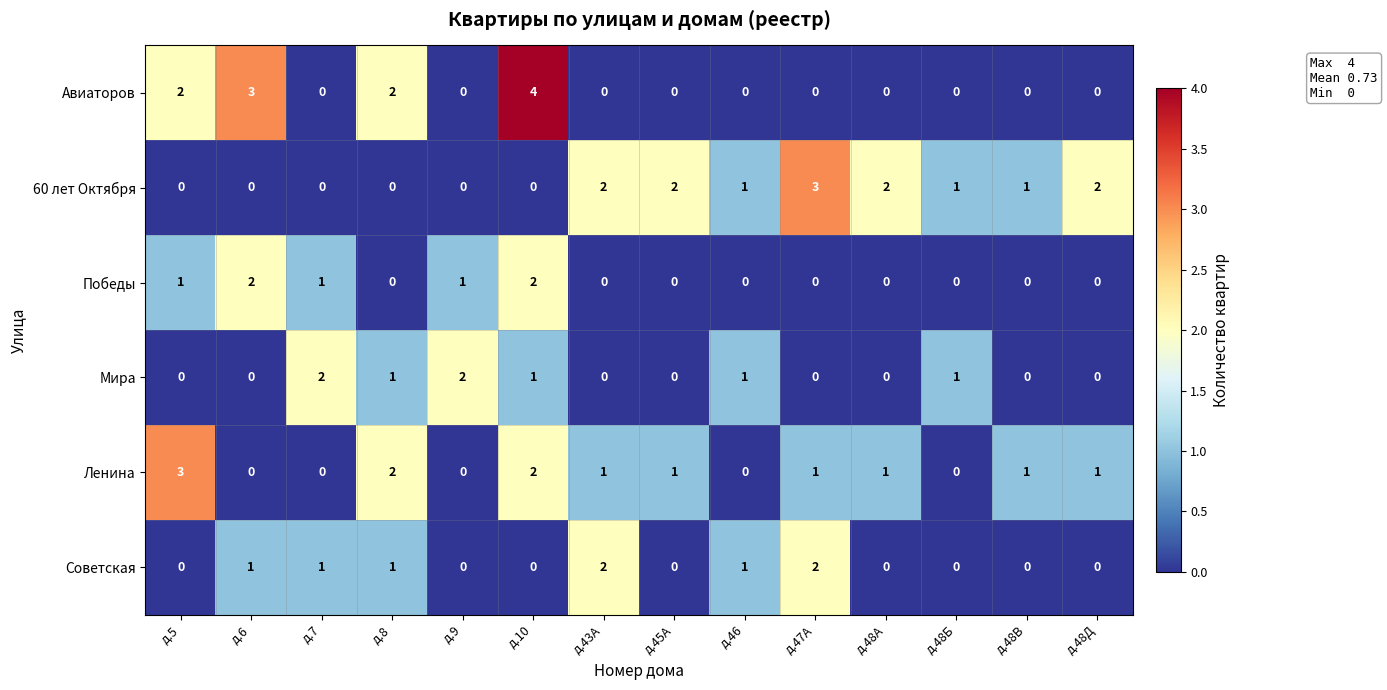

How many categories are shown in the chart?

14